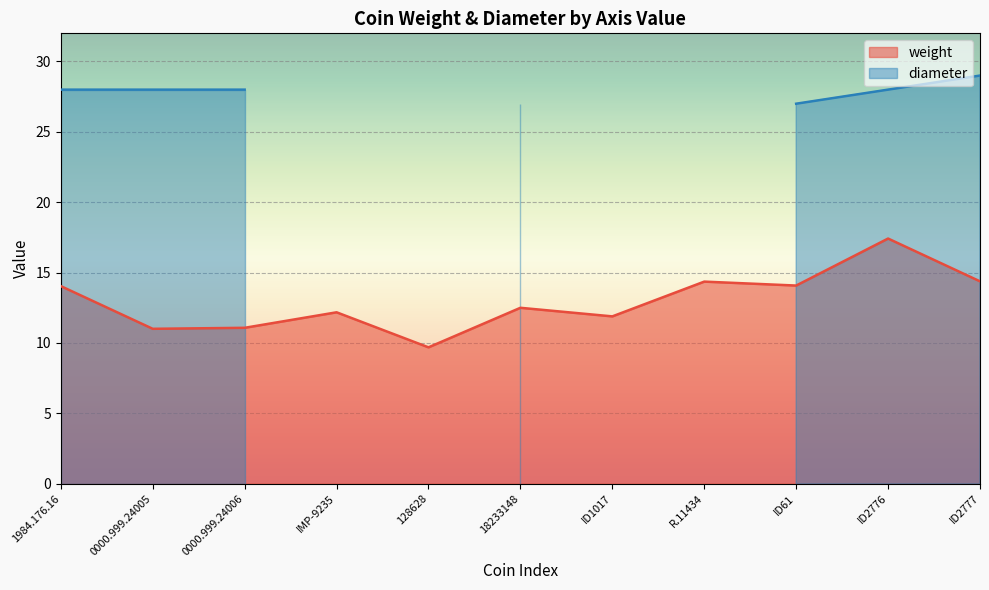

Is it true that the value at 0000.999.24005 is 19.4?

False